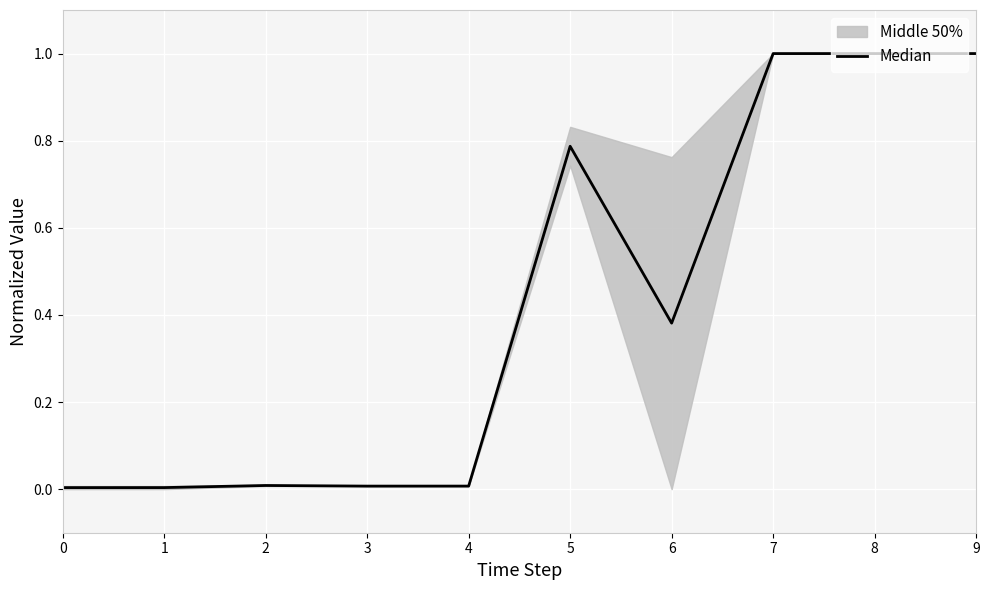

What is the change in value from 6 to 7?

+0.6